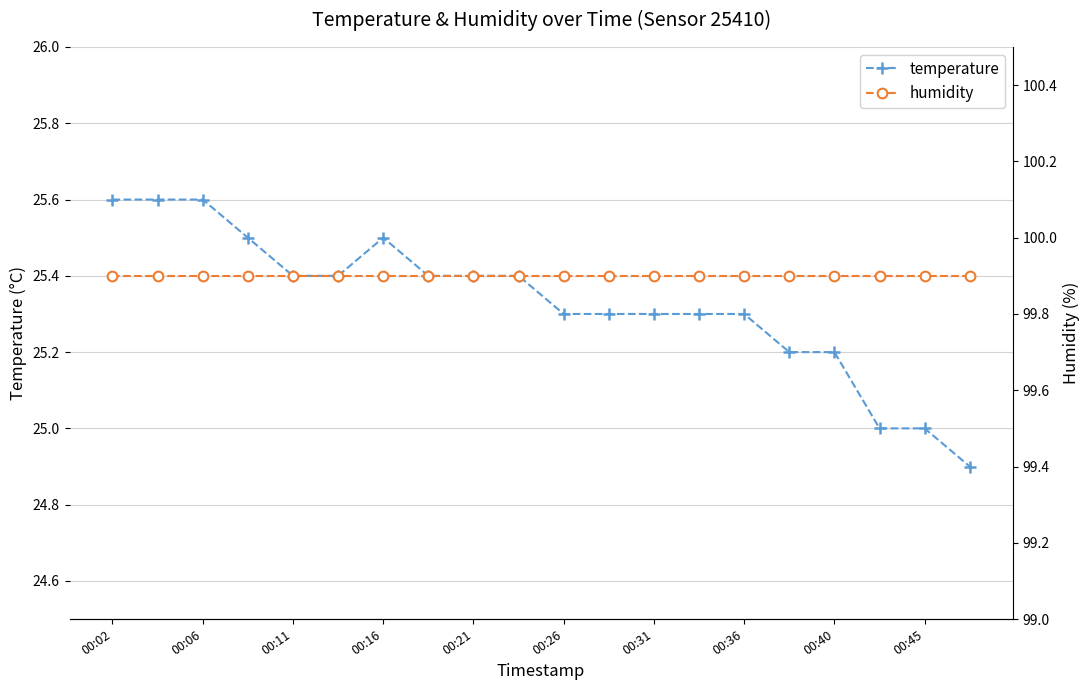

Reading left to right, what are all the values shown in this chart?

temperature: 25.6	25.6	25.6	25.5	25.4	25.4	25.5	25.4	25.4	25.4	25.3	25.3	25.3	25.3	25.3	25.2	25.2	25.0	25.0	24.9
humidity: 99.9	99.9	99.9	99.9	99.9	99.9	99.9	99.9	99.9	99.9	99.9	99.9	99.9	99.9	99.9	99.9	99.9	99.9	99.9	99.9